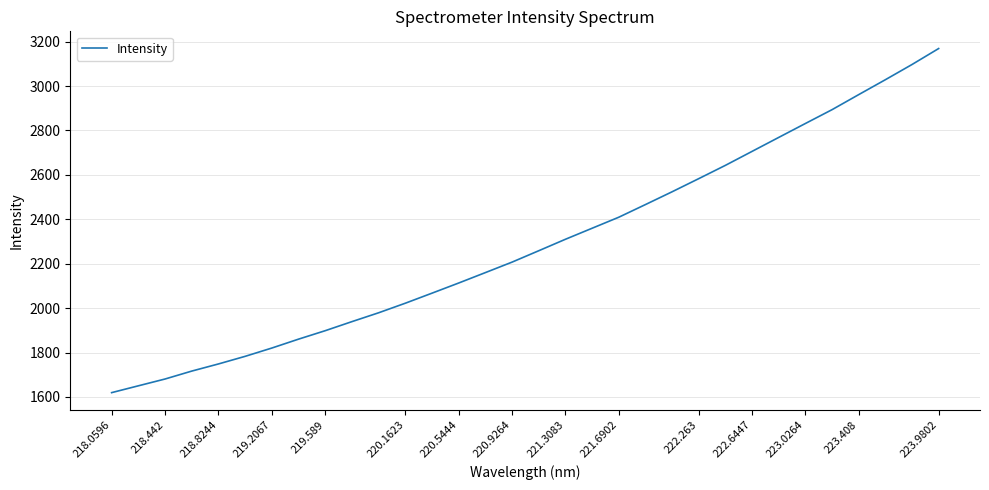

What is the difference between the maximum and minimum values?

1549.5